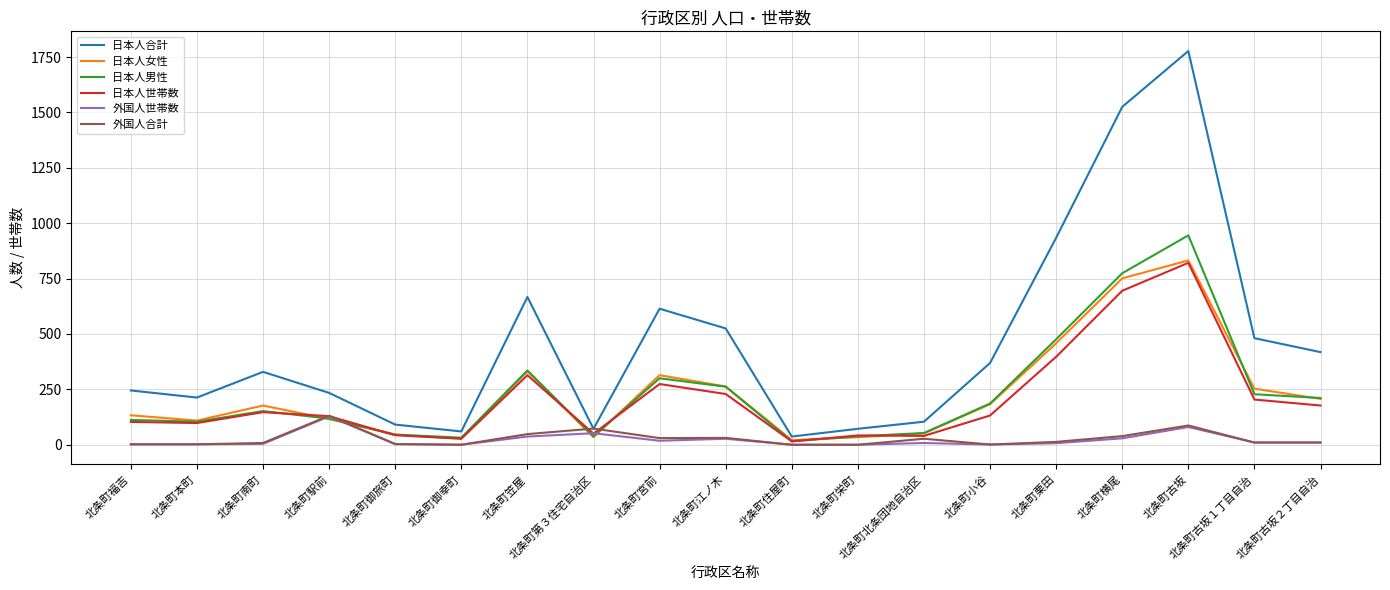

Which category has the highest value across all series?

北条町古坂